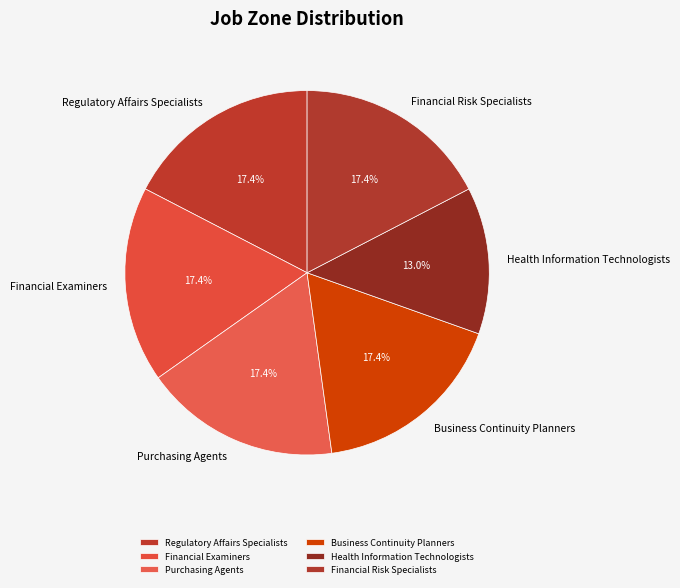

Is it true that Financial Examiners is 17% of the pie?

True